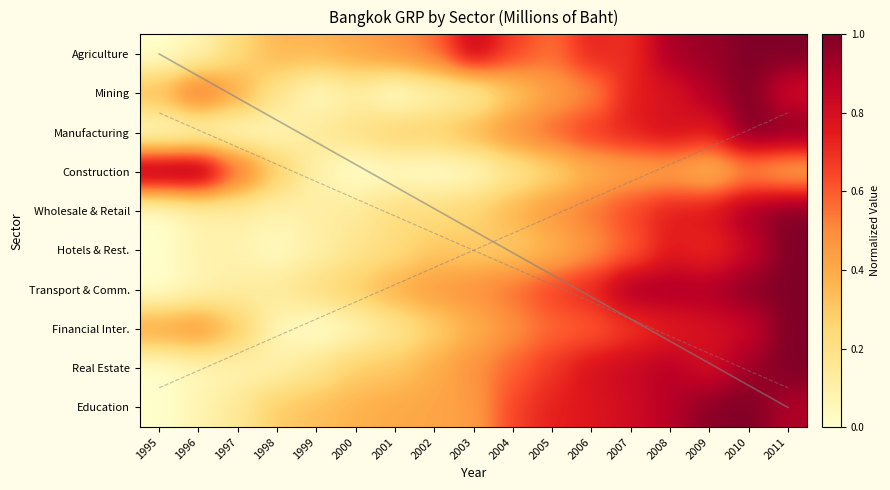

What is the total value across all series at 2003?

3.7